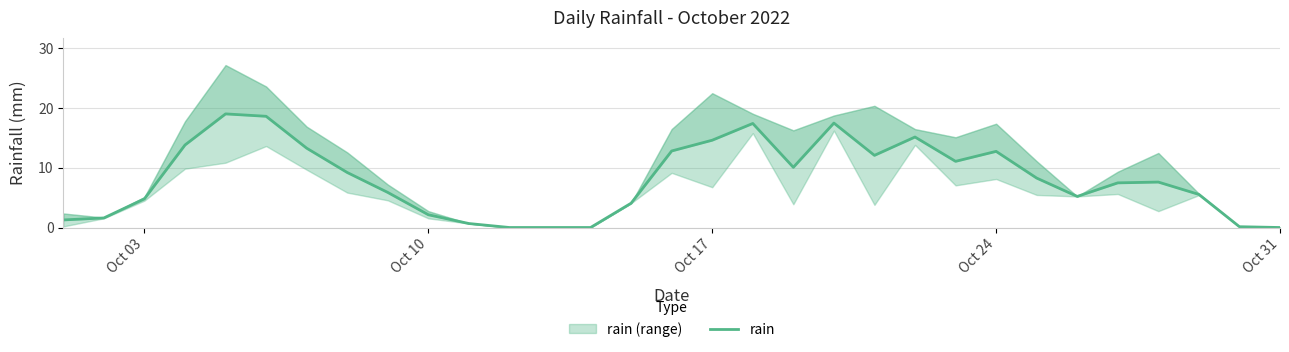

How many lines are shown in the chart?

1